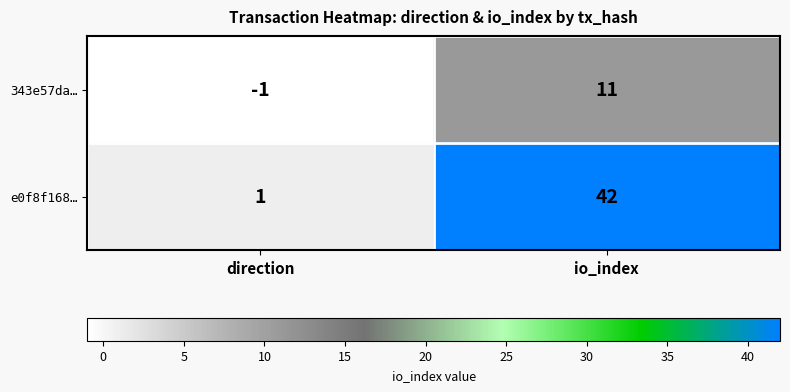

What is the sum of the e0f8f168… values at direction and io_index?

43